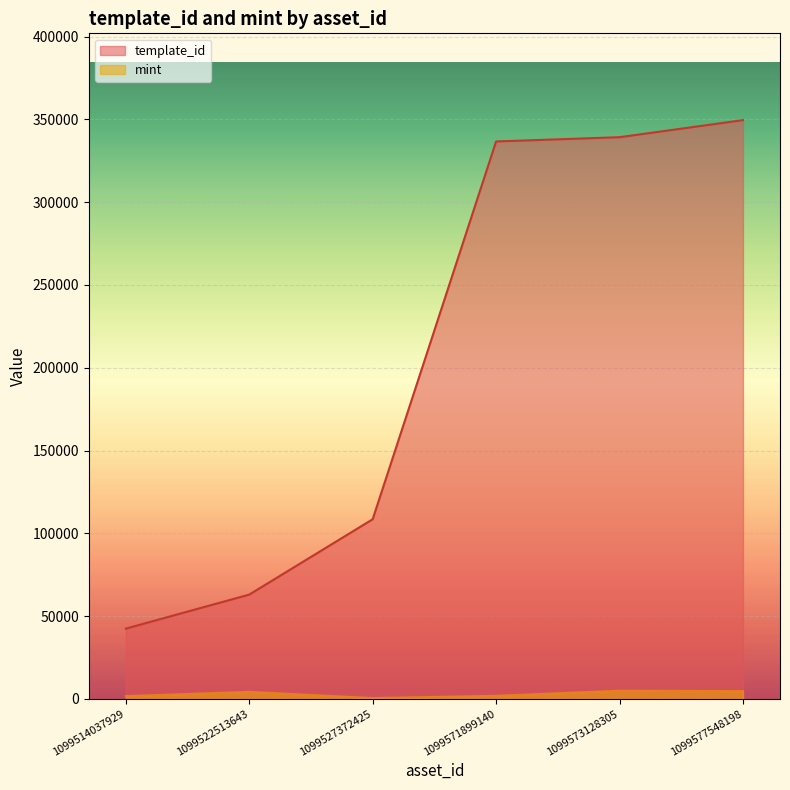

Rank the series at 1099573128305 from highest to lowest value.

template_id, mint